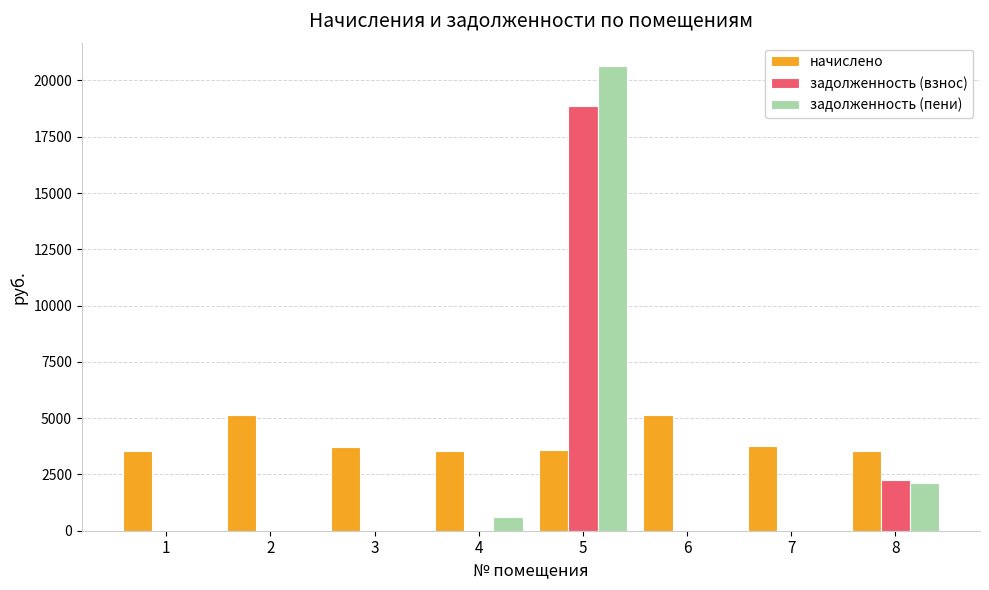

What is the total value across all series at 4?

4124.8